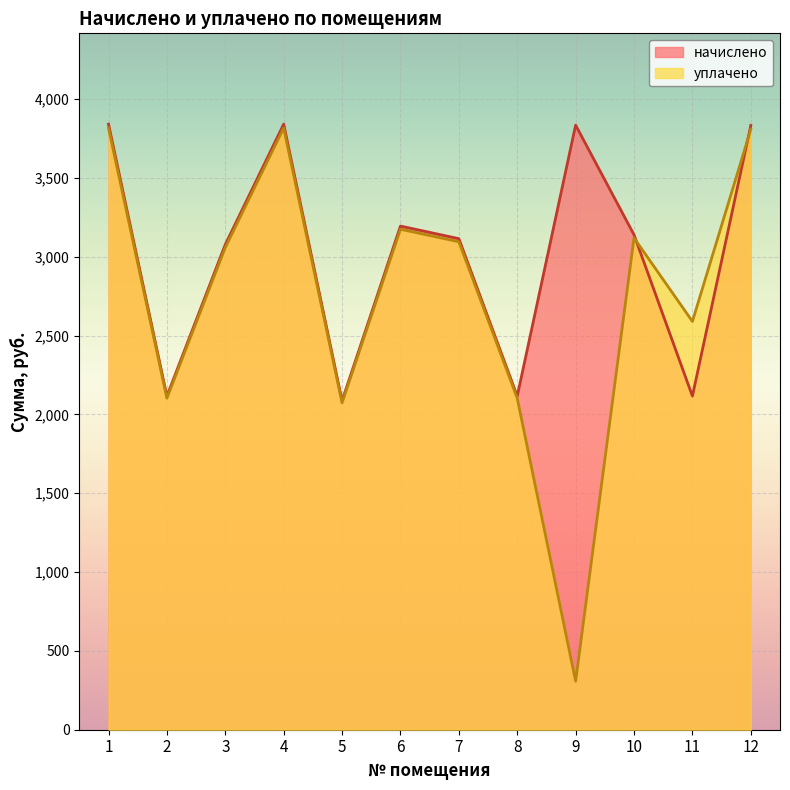

Where is уплачено nearest to the value 2062?

5